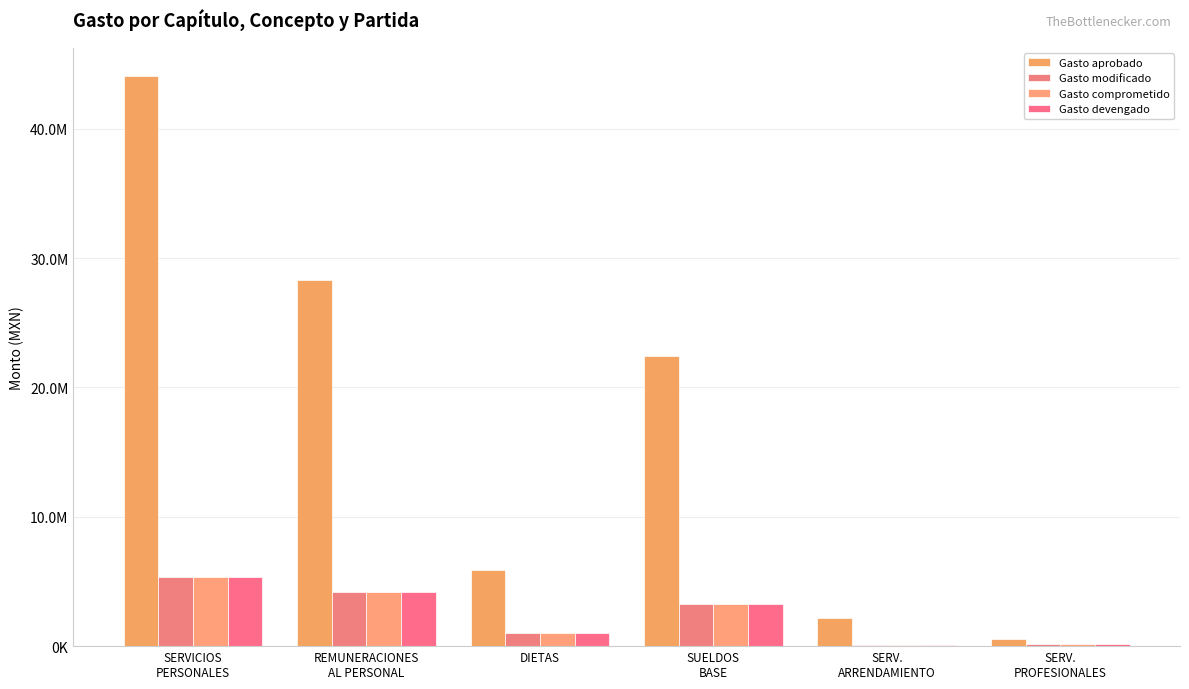

At which label does Gasto modificado first exceed 3242540?

SERVICIOS
PERSONALES